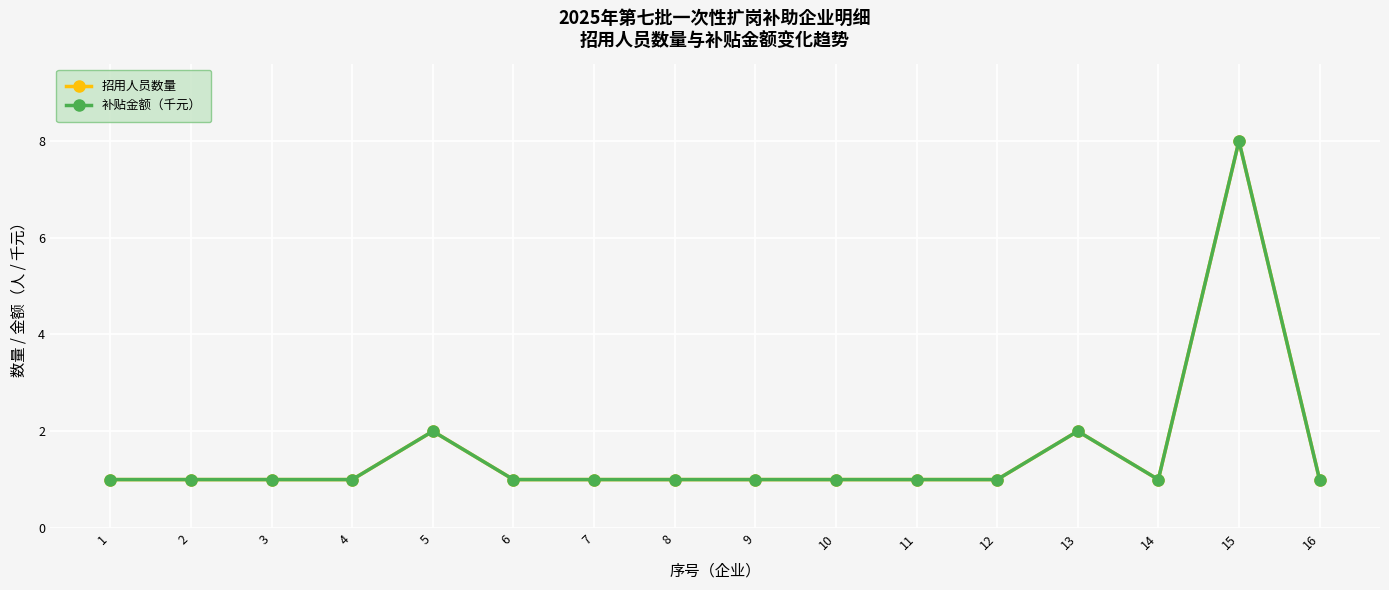

How many lines are shown in the chart?

2